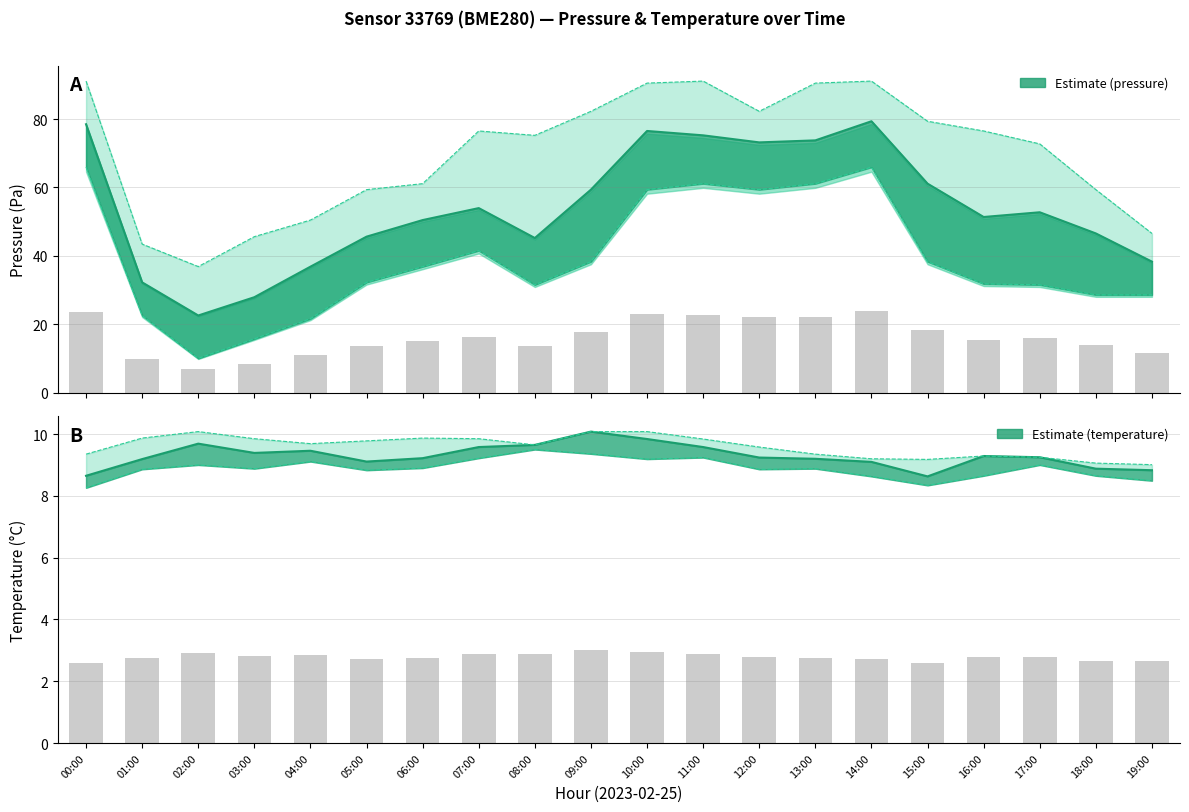

What position from the left is 12:00?

13